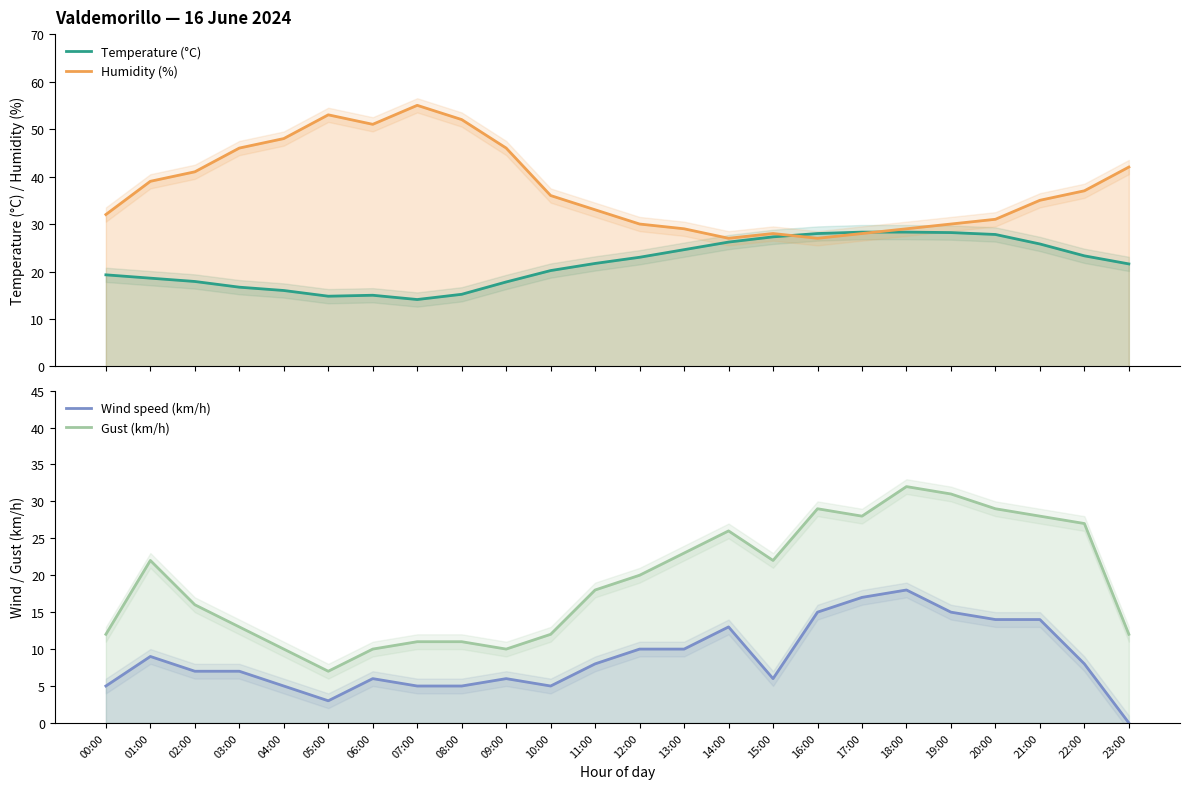

What position from the right is 10:00?

14